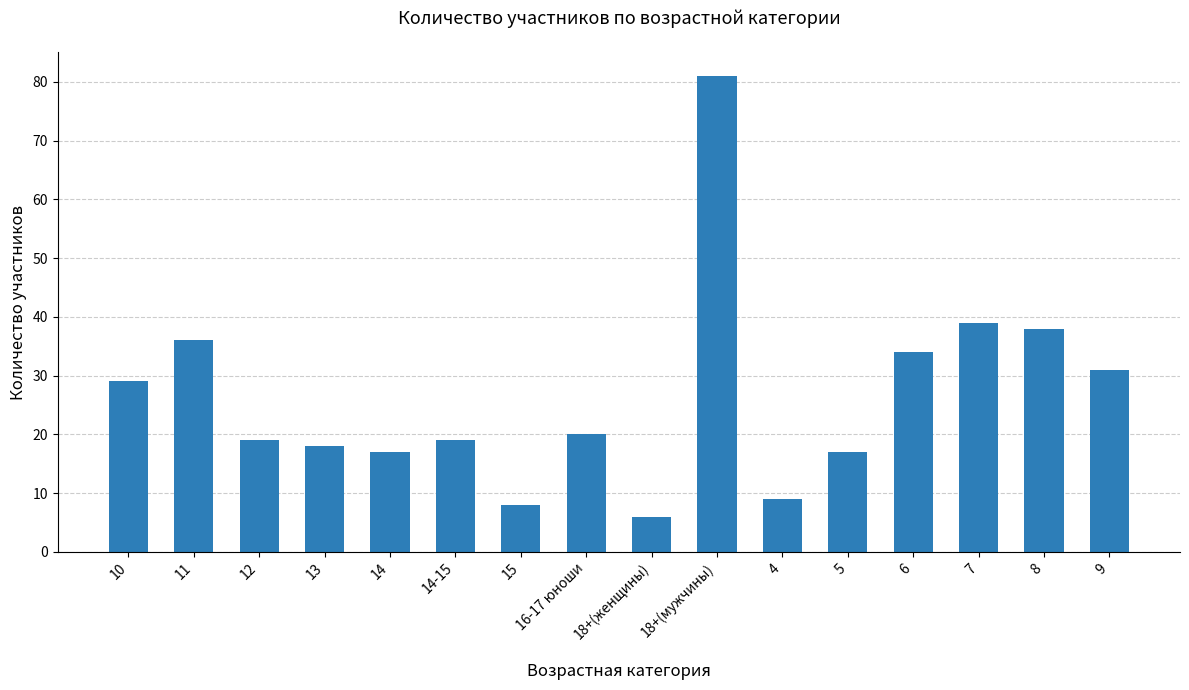

The value at 4 is 2. True or false?

False